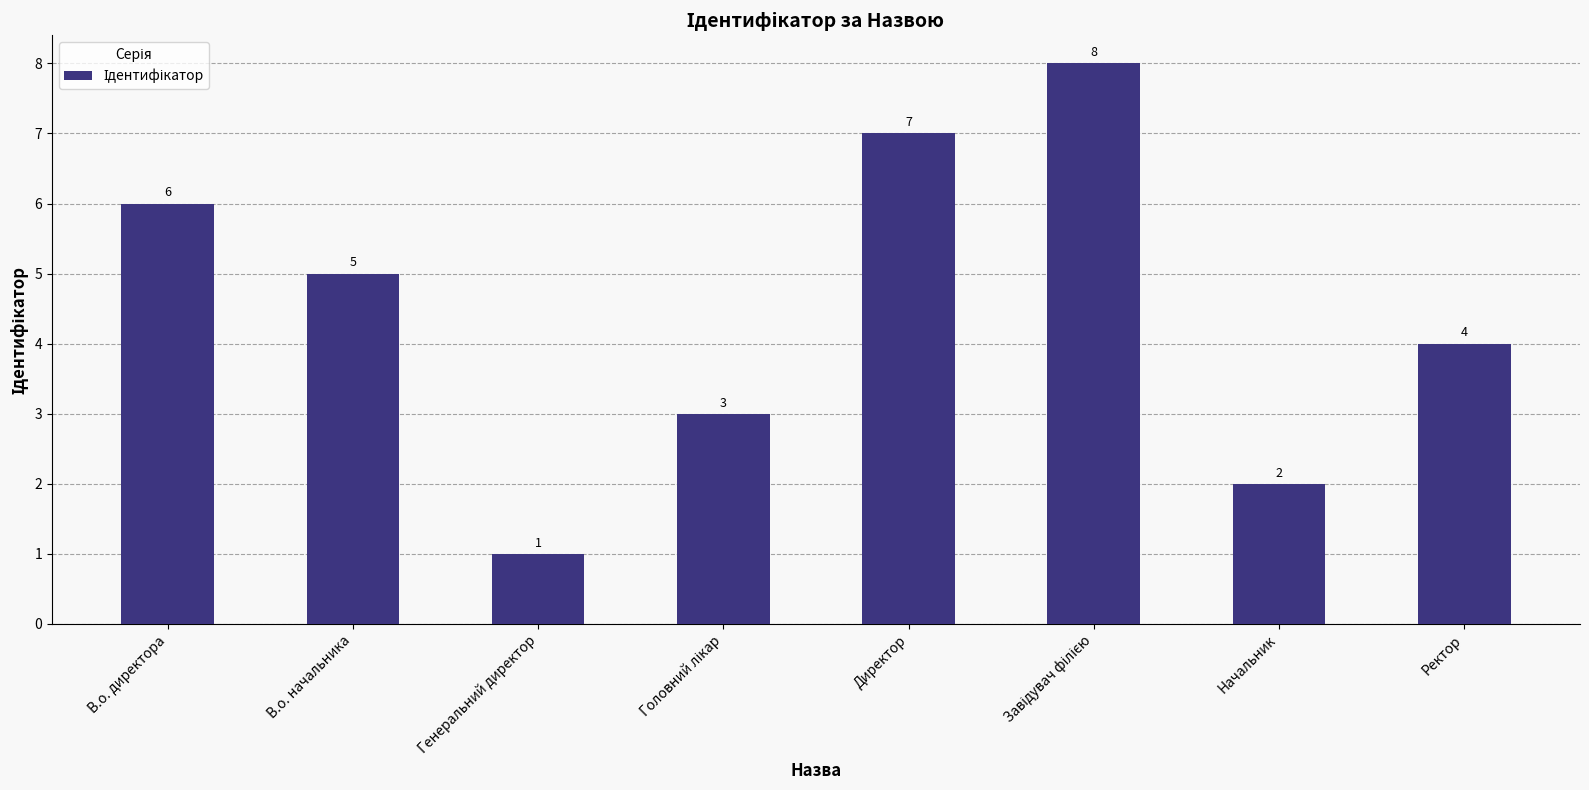

What is the smallest value displayed?

1